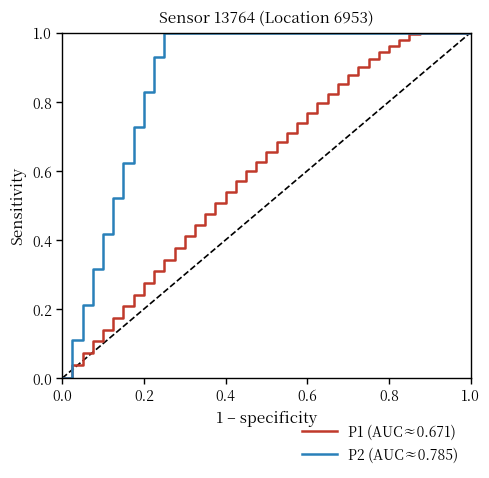

The value of P2 (AUC≈0.785) at 0.8 is 0.5. True or false?

False